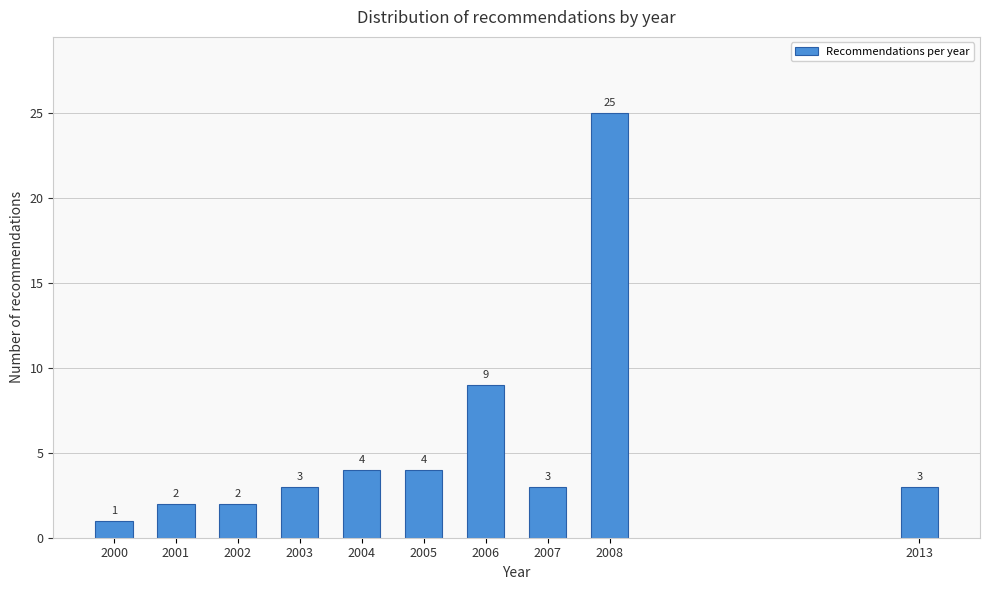

Reading left to right, list all the values displayed in this chart.

2000=1	2001=2	2002=2	2003=3	2004=4	2005=4	2006=9	2007=3	2008=25	2013=3